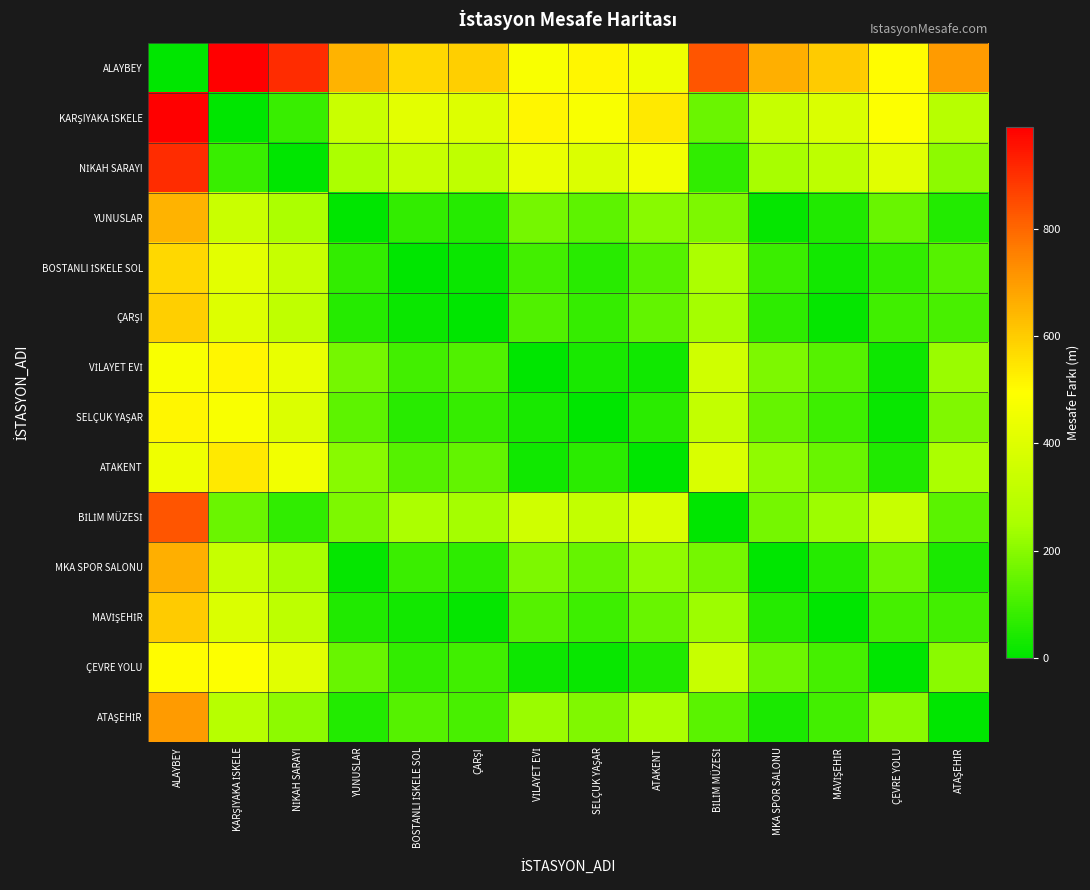

List the series in order of their peak value, highest first.

ALAYBEY, KARŞIYAKA İSKELE, NİKAH SARAYI, BİLİM MÜZESİ, ATAŞEHİR, MKA SPOR SALONU, YUNUSLAR, MAVİŞEHİR, ÇARŞI, BOSTANLI İSKELE SOL, ATAKENT, VİLAYET EVİ, SELÇUK YAŞAR, ÇEVRE YOLU